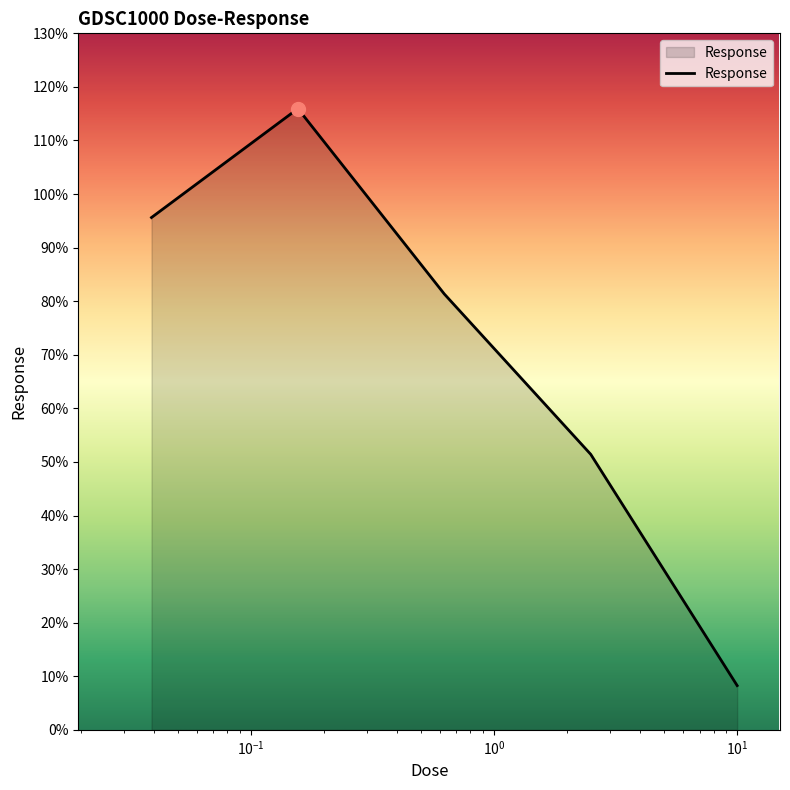

How many interior local peaks (higher than both neighbors) does the data have?

1